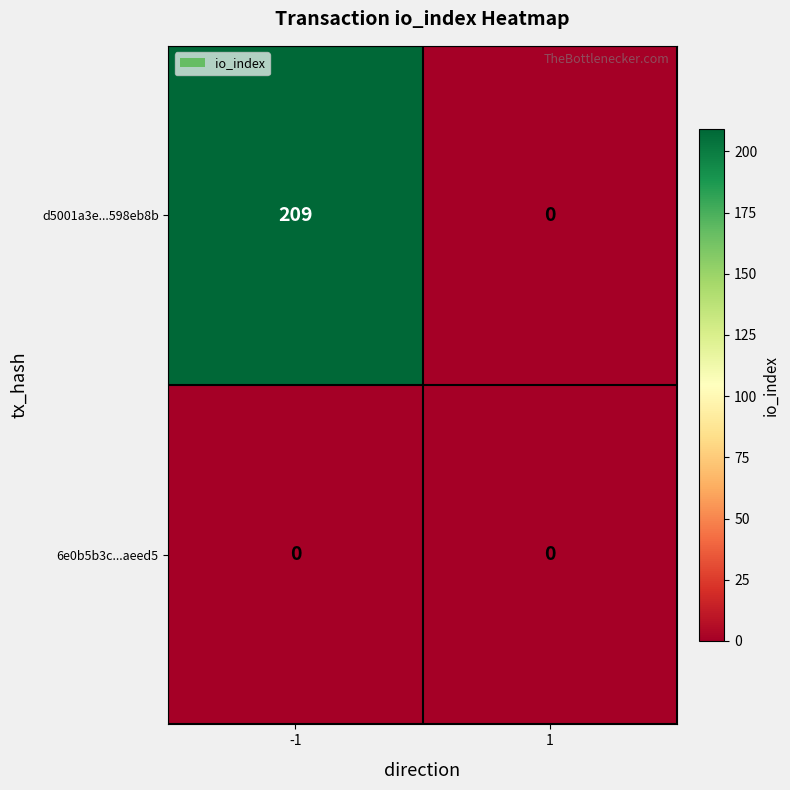

What is the sum of all d5001a3e...598eb8b values?

209